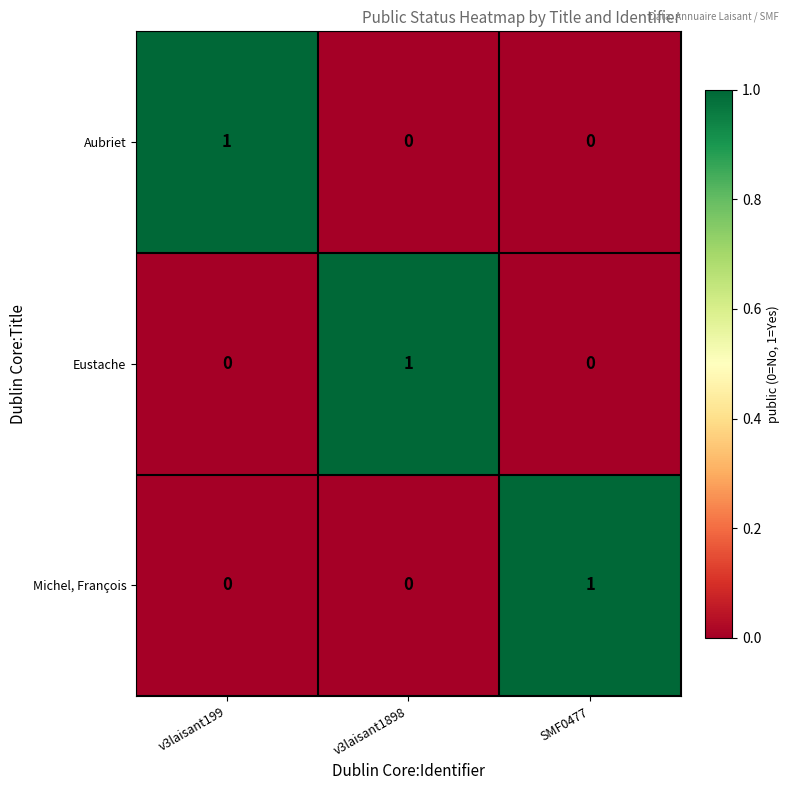

How many Michel, François values are between 0 and 1?

3